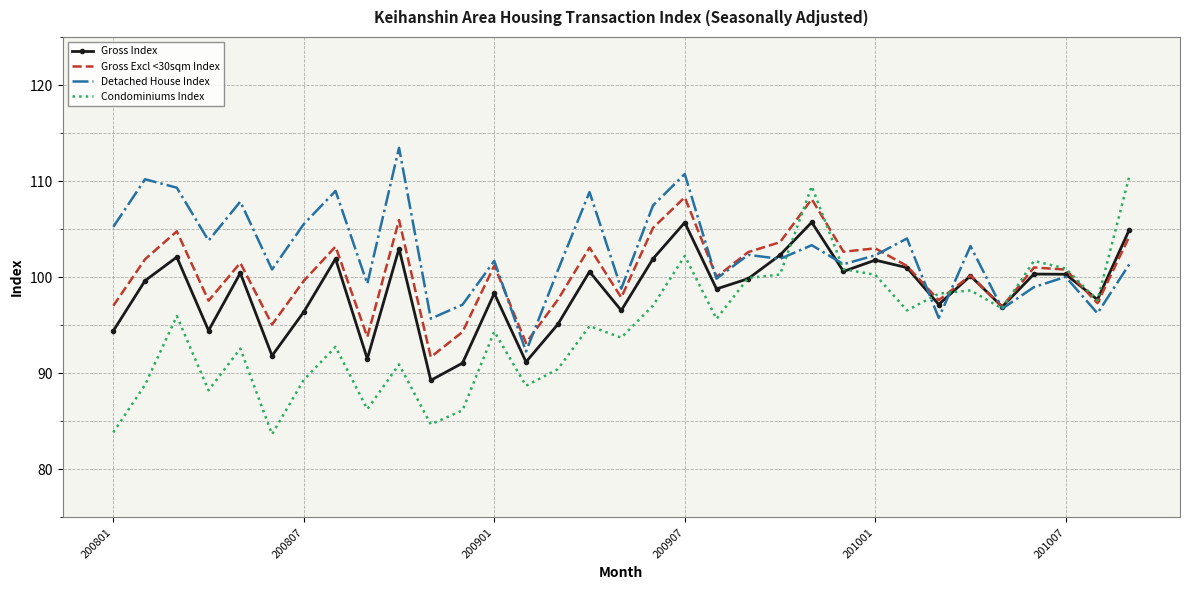

Which series has the widest spread of values?

Condominiums Index